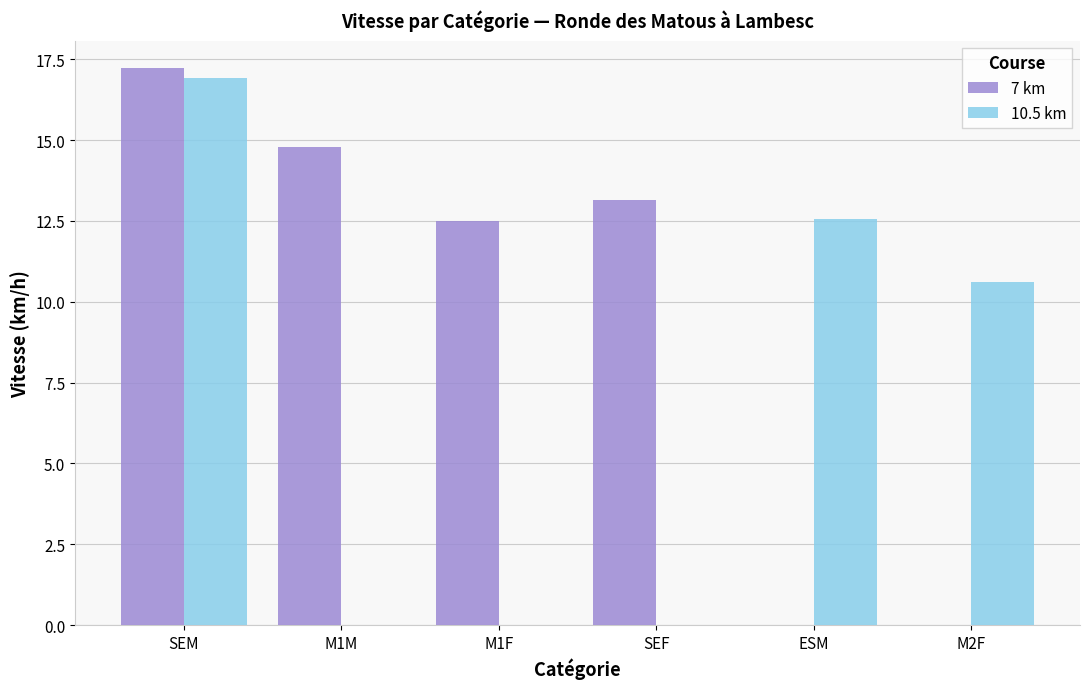

What is the greatest value displayed?

17.2